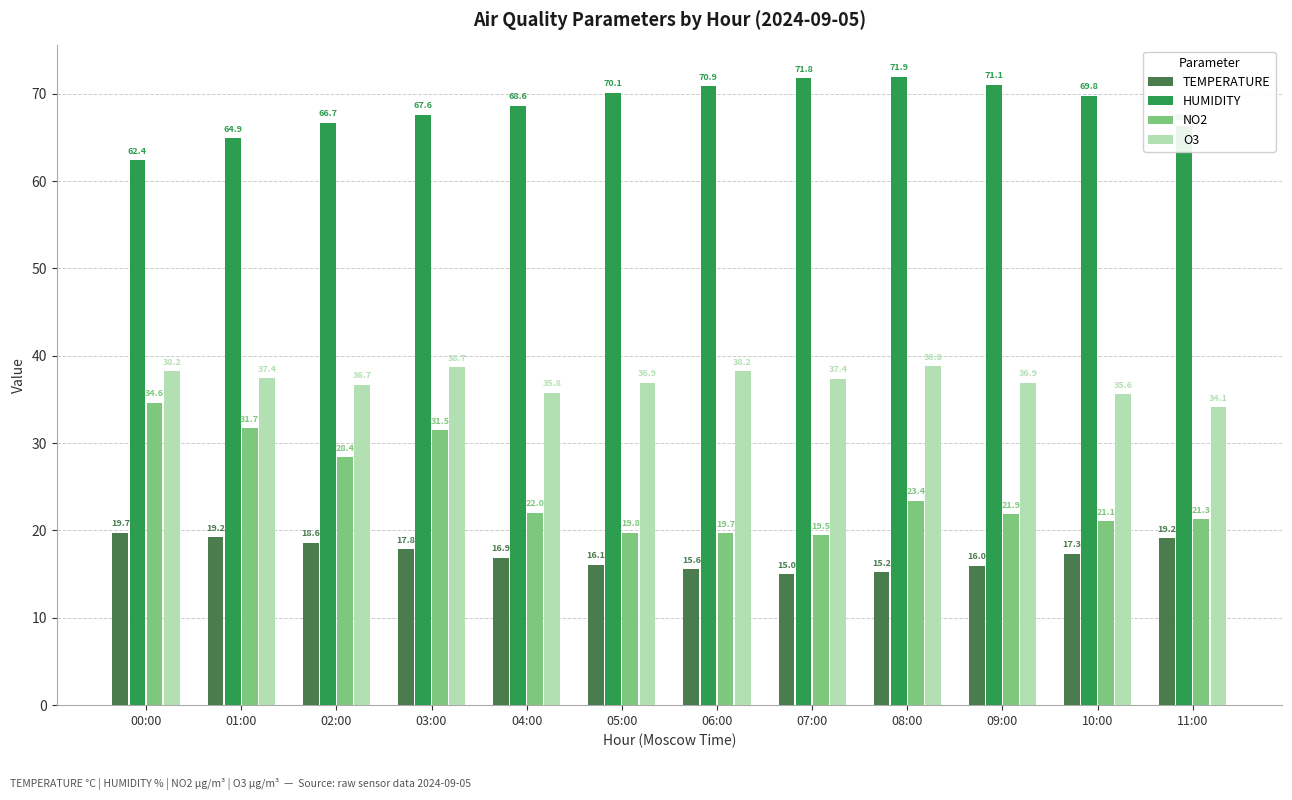

What is the approximate value of TEMPERATURE at 05:00?

16.1